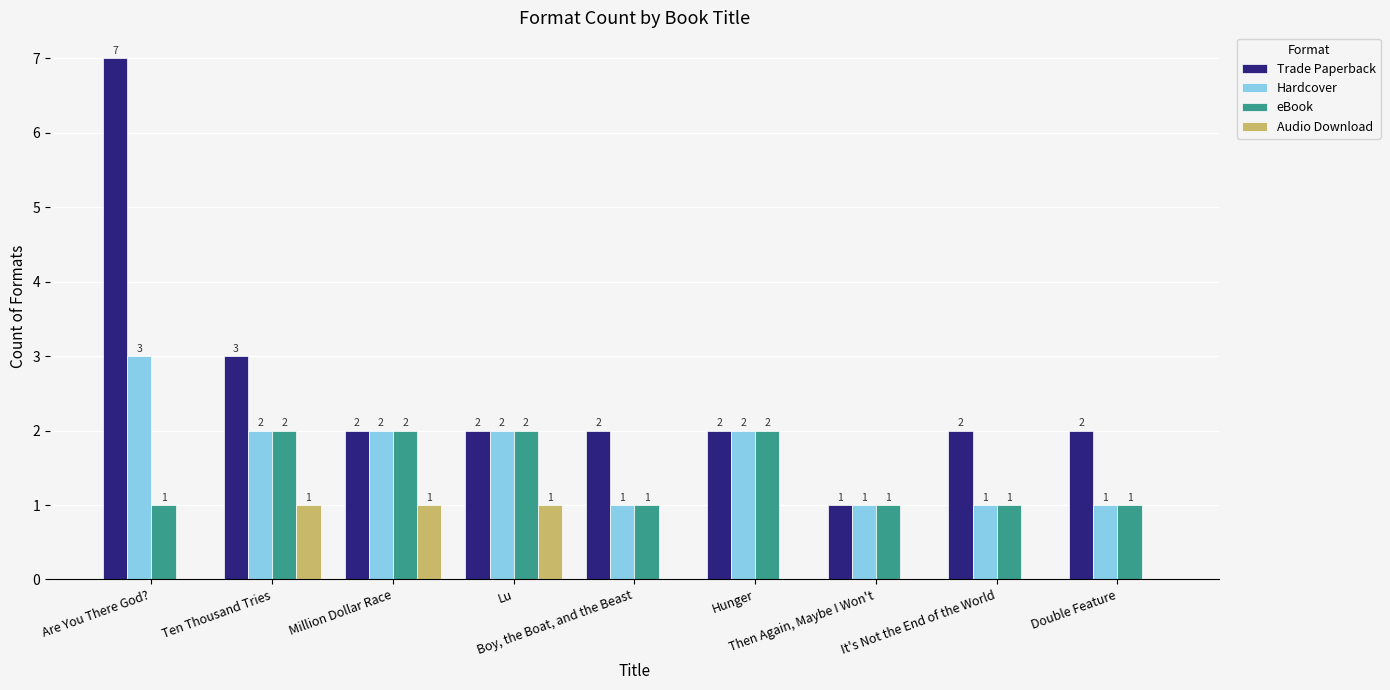

Is it true that Audio Download equals 1 at Ten Thousand Tries?

True